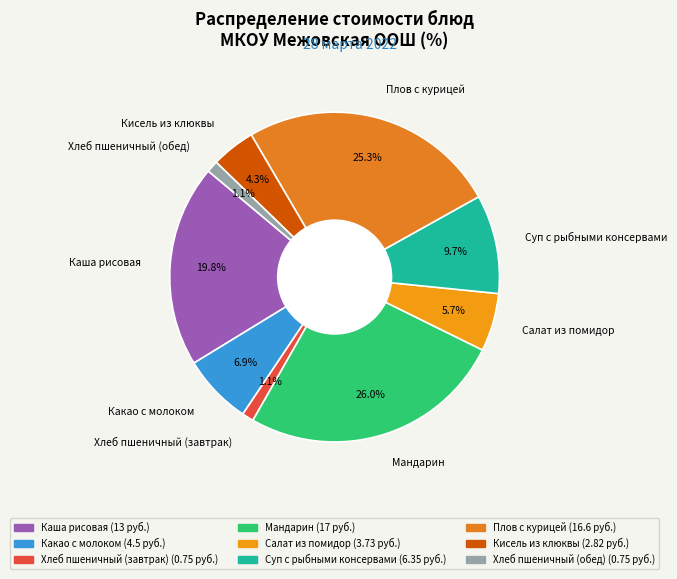

How many slices are in this pie chart?

9